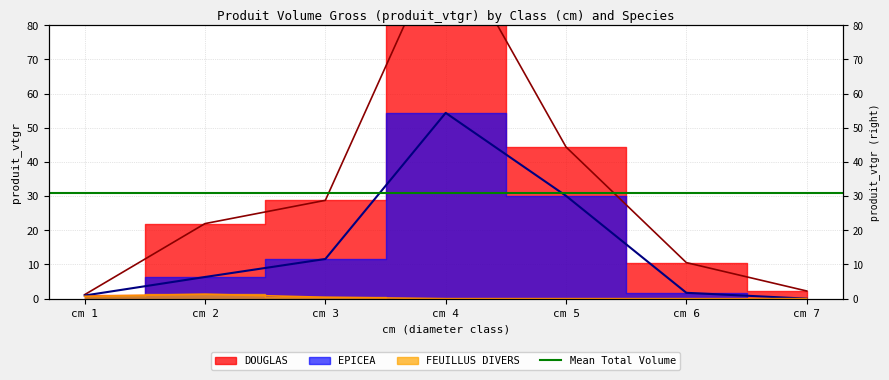

True or false: EPICEA and FEUILLUS DIVERS intersect in this chart.

False